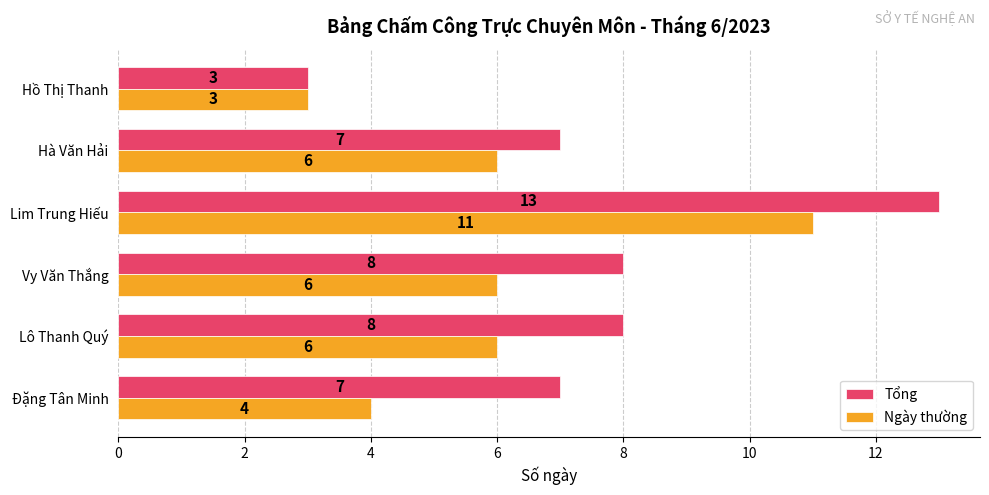

Which series has the largest total across all categories?

Tổng